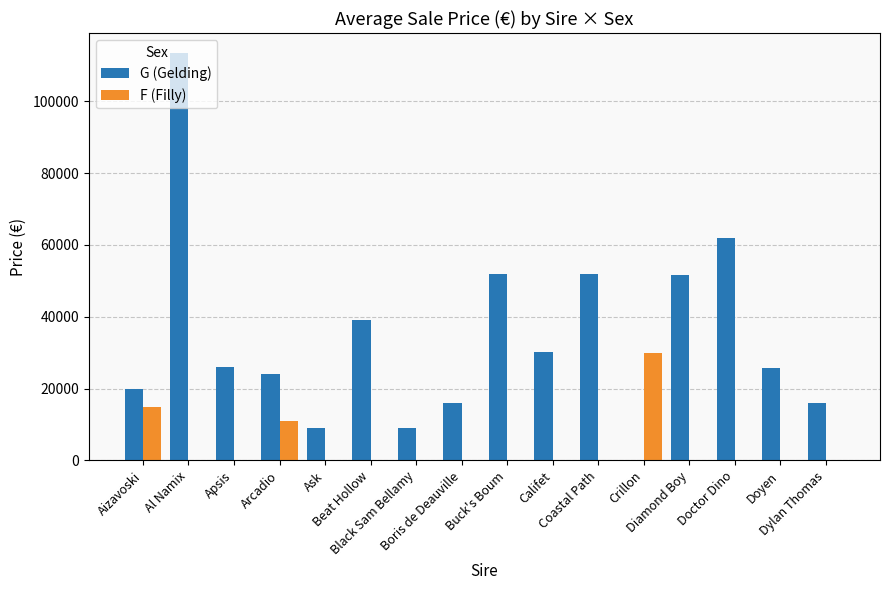

Which series has the largest total across all categories?

G (Gelding)